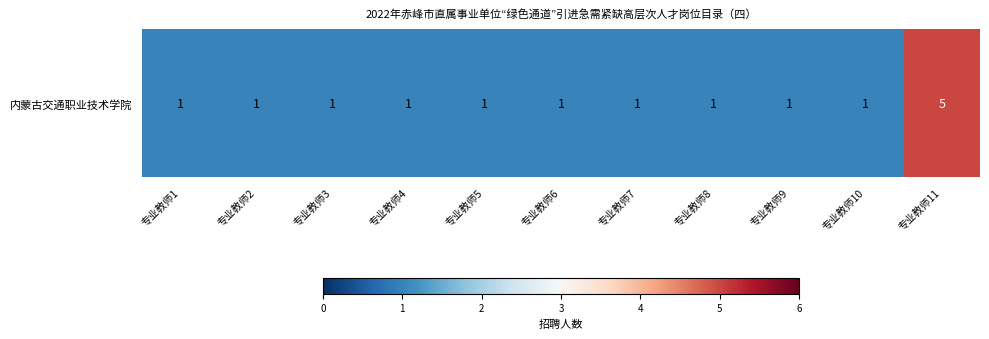

How many values are between 1 and 2?

10